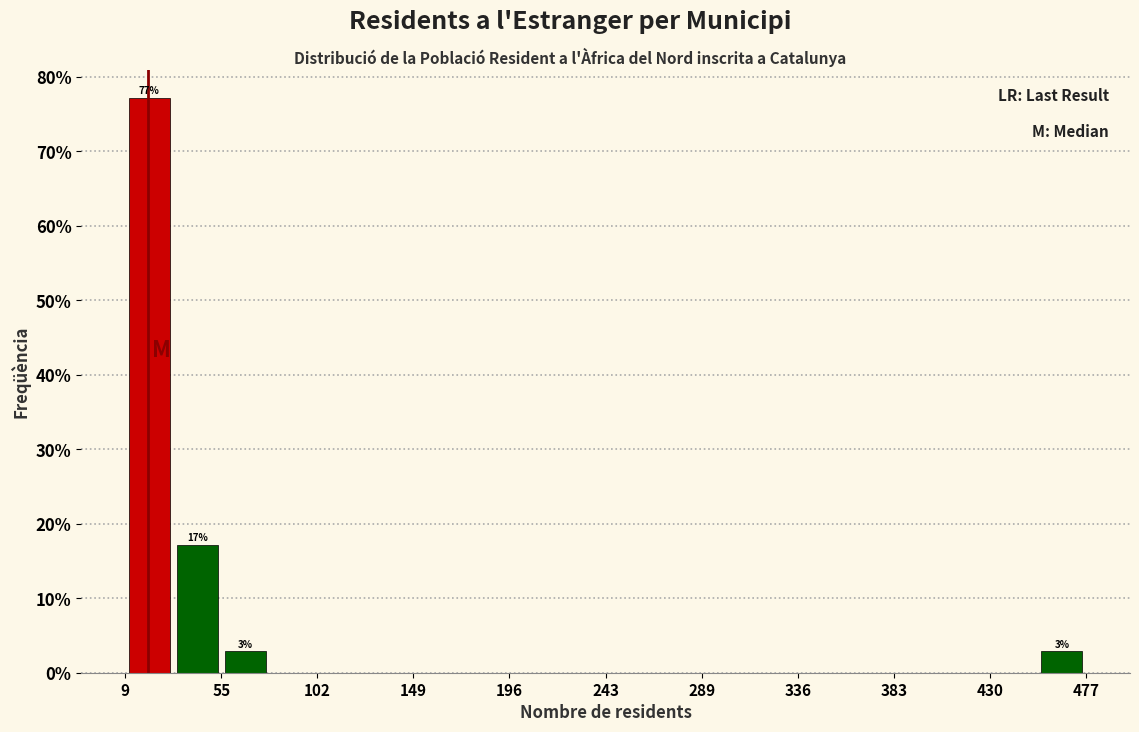

Which range on the x-axis has the tallest bar?

10 to 30